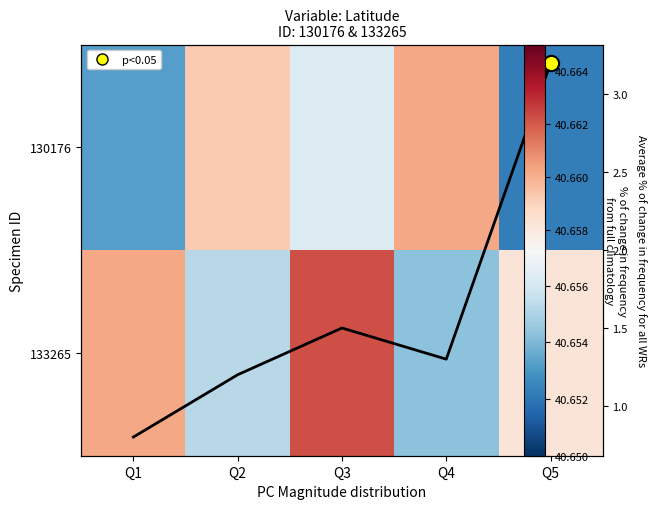

How many distinct data groups are displayed?

2